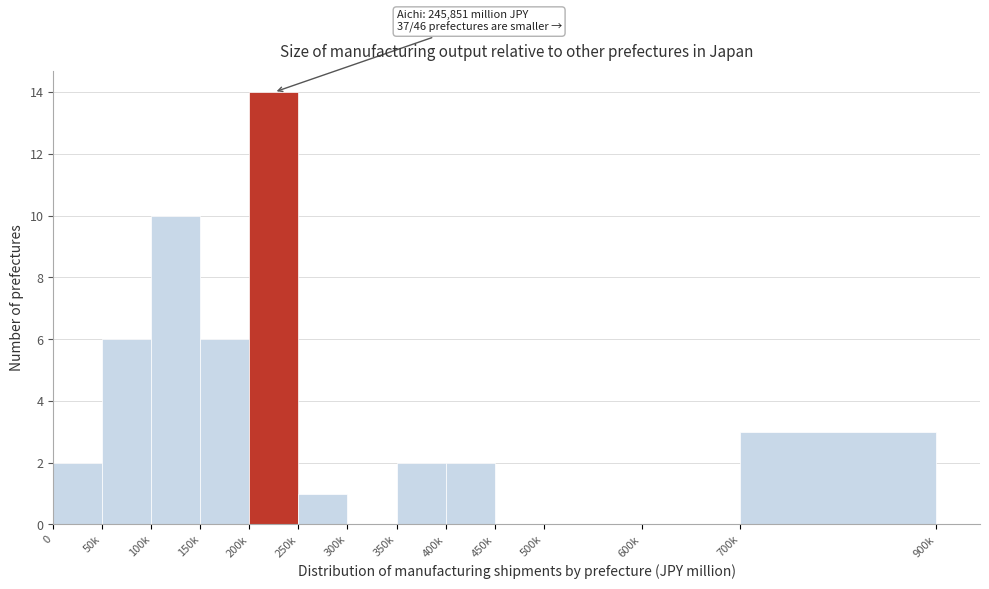

Reading left to right, what are all the values shown in this chart?

0=2	50k=6	100k=10	150k=6	200k=14	250k=1	300k=0	350k=2	400k=2	450k=0	500k=0	600k=0	700k=3